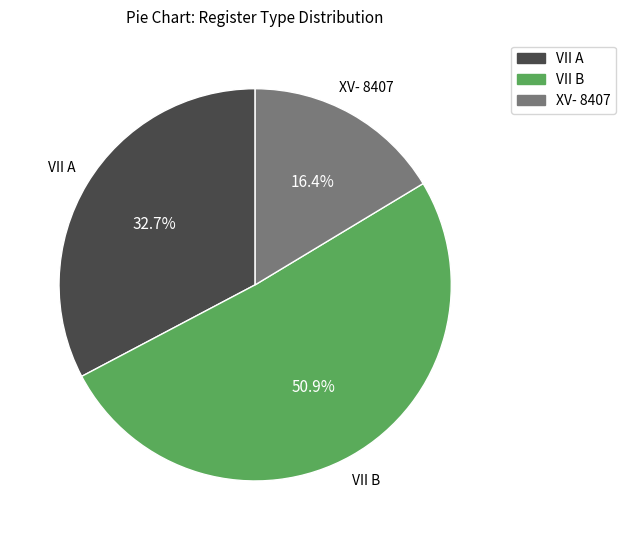

To the nearest percent, what portion does VII B represent?

51%